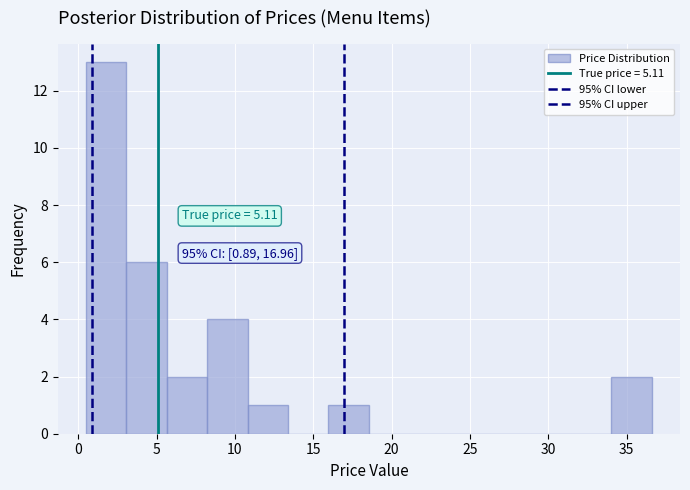

Over which range of the x-axis is the bar tallest?

0.5 to 3.0